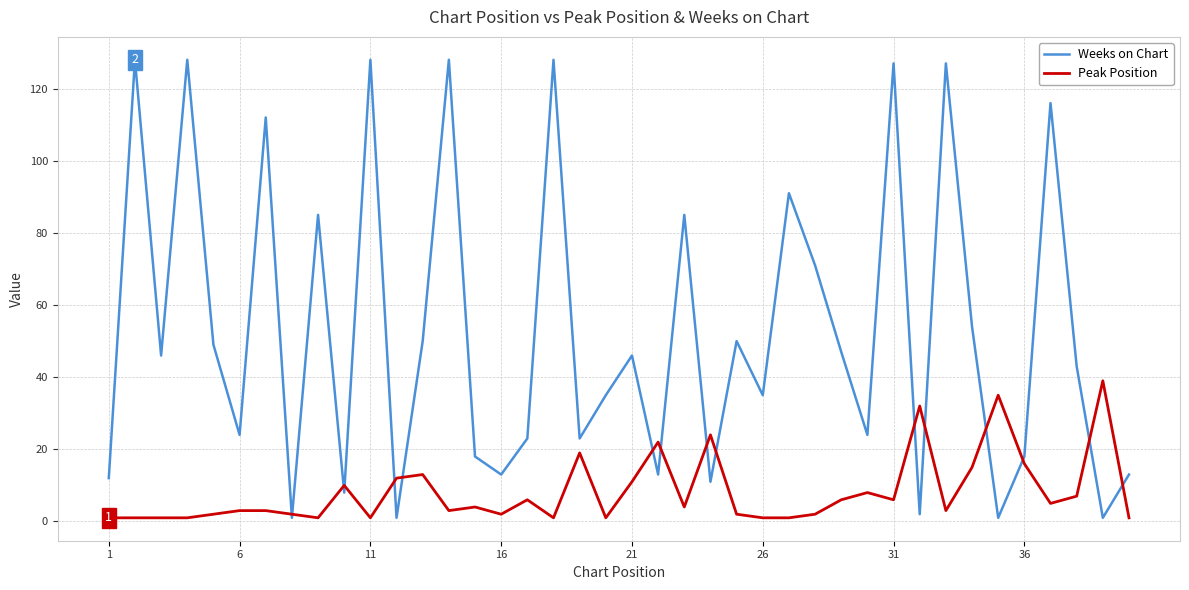

Which series has the largest total across all categories?

Weeks on Chart